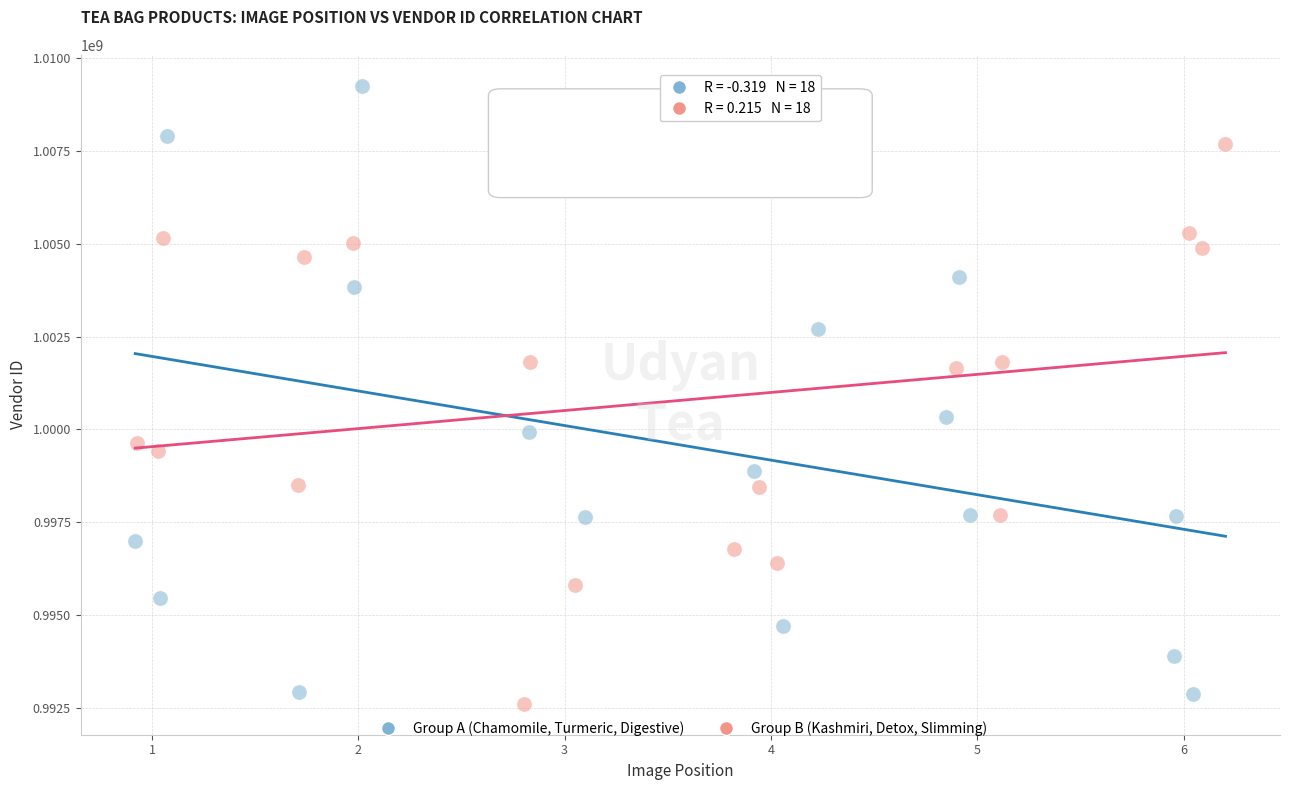

Which series contains the highest Y value?

Group A (Chamomile, Turmeric, Digestive)